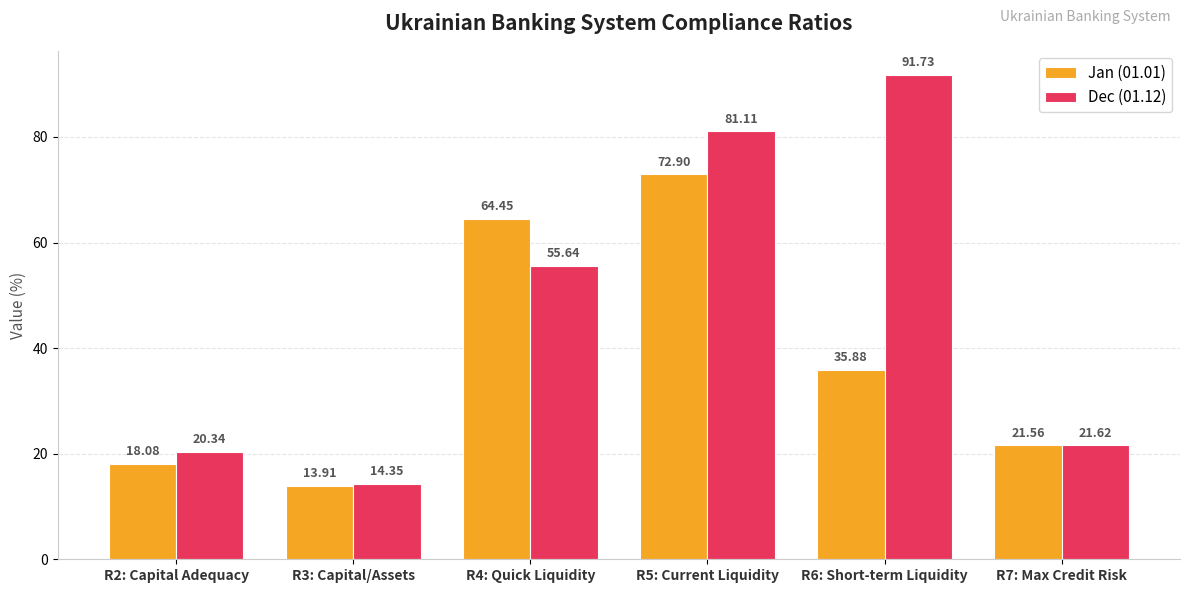

Where is Dec (01.12) nearest to the value 53?

R4: Quick Liquidity